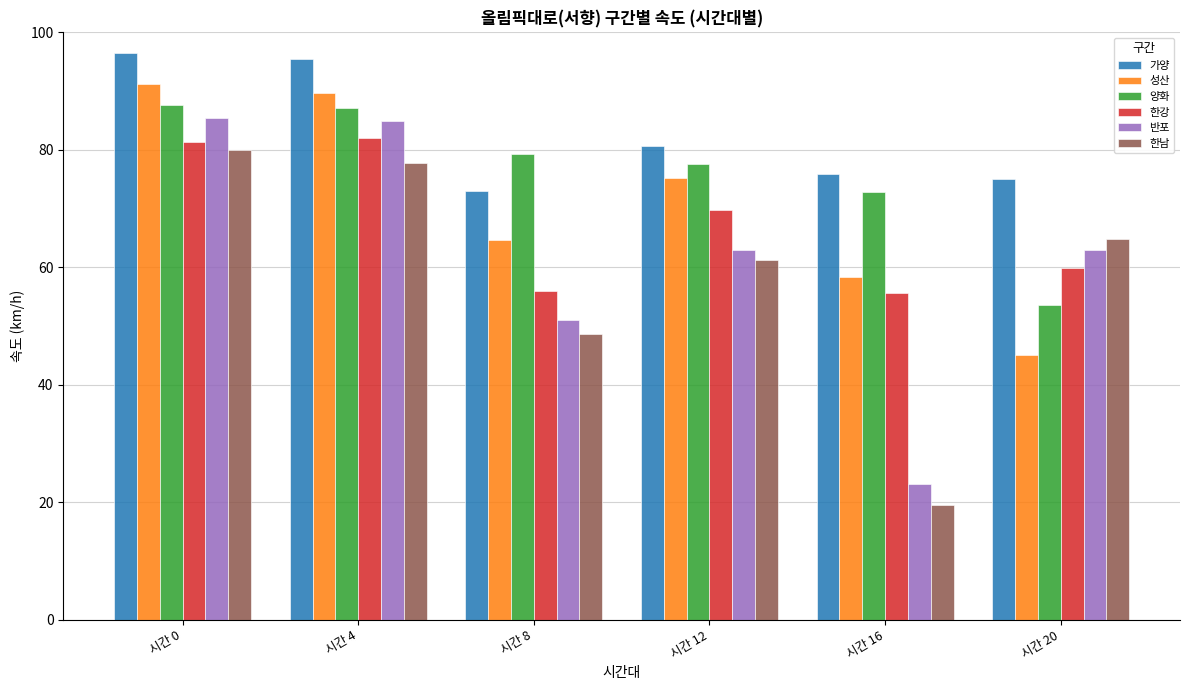

At which label is 한강 closest to 68?

시간 12